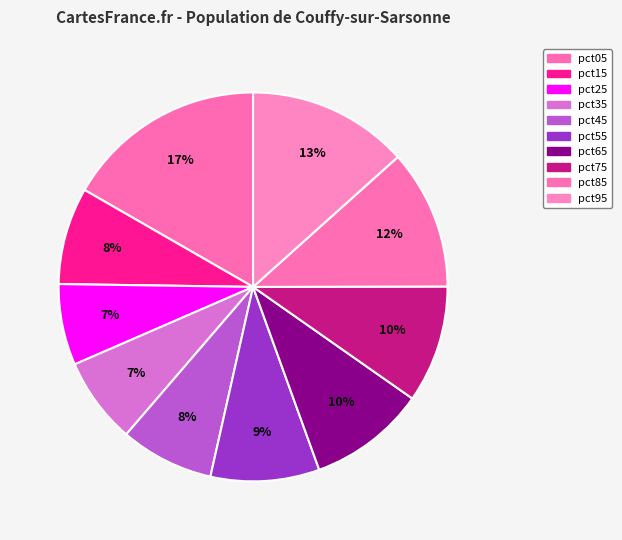

Count the number of slices in the pie.

10